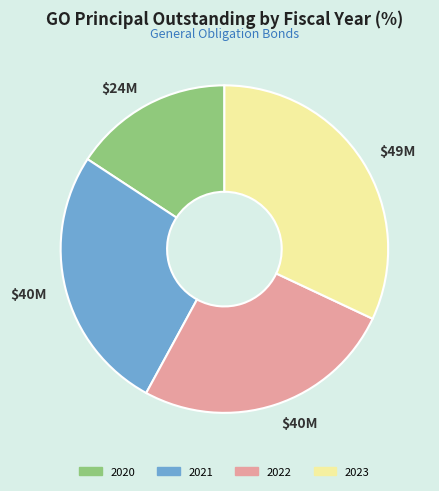

Between 2023 and 2020, which is larger?

2023